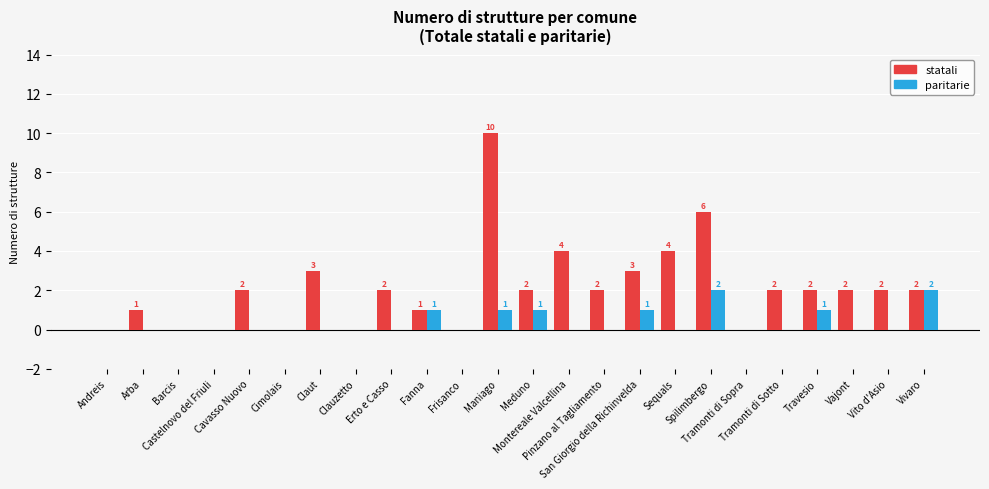

The value of statali at Maniago is 16. True or false?

False